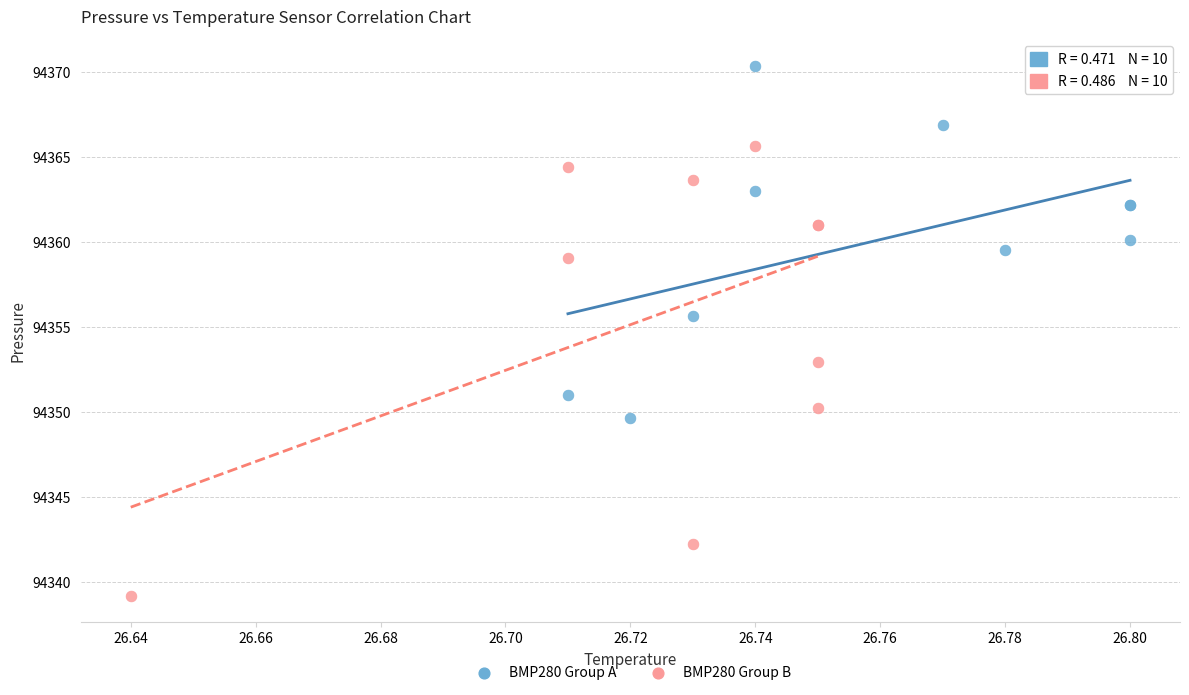

Which series reaches the minimum Y coordinate?

BMP280 Group B